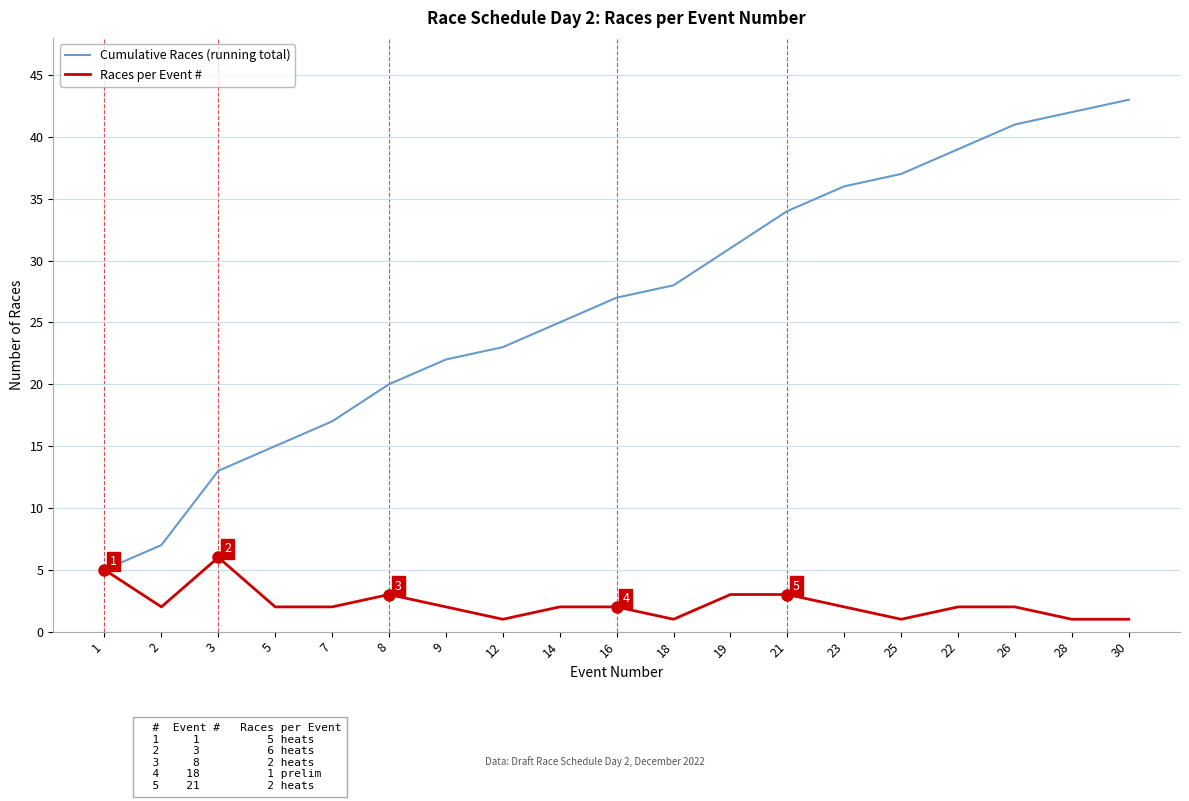

Is the value of Cumulative Races (running total) at 5 greater than the value of Races per Event # at 12?

Yes